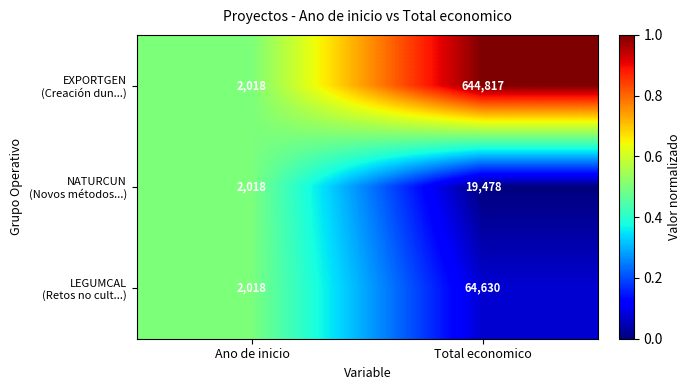

What is the total value across all series at Ano de inicio?

6054